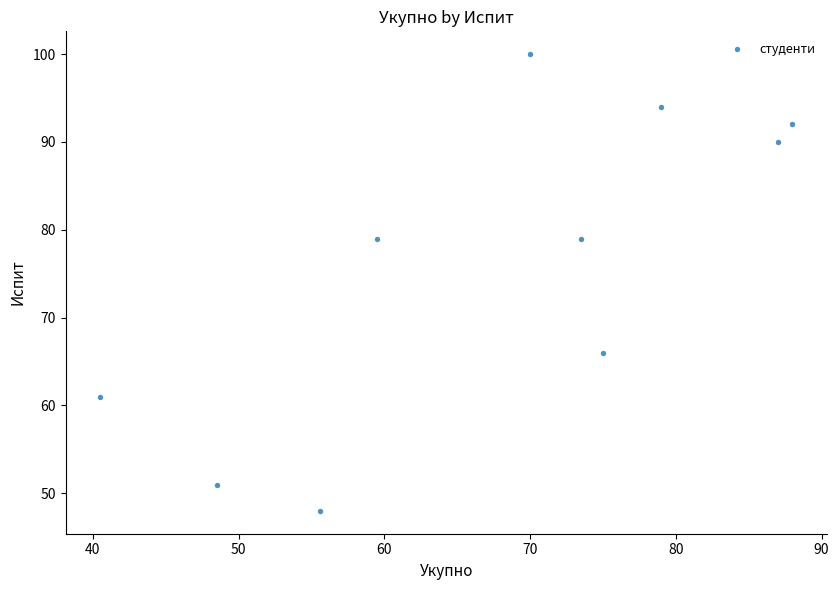

What is the average Y value?

76